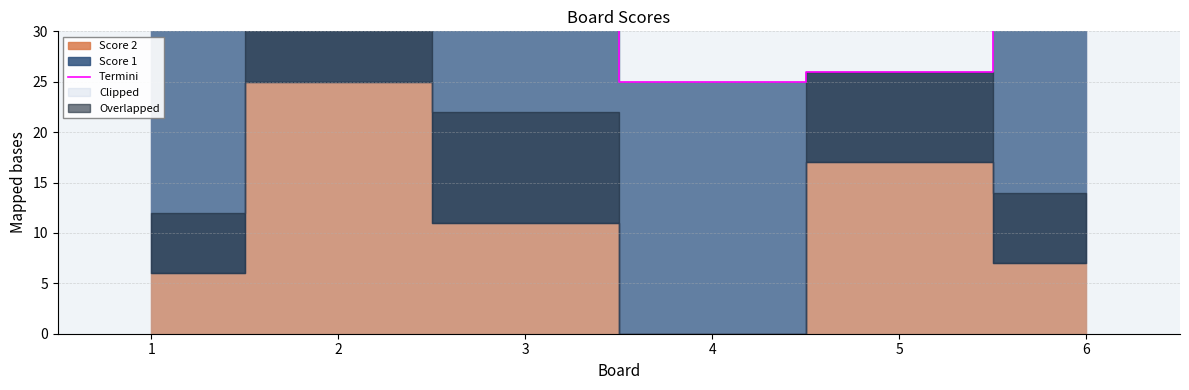

What is the value of the 2nd point from the left?

33